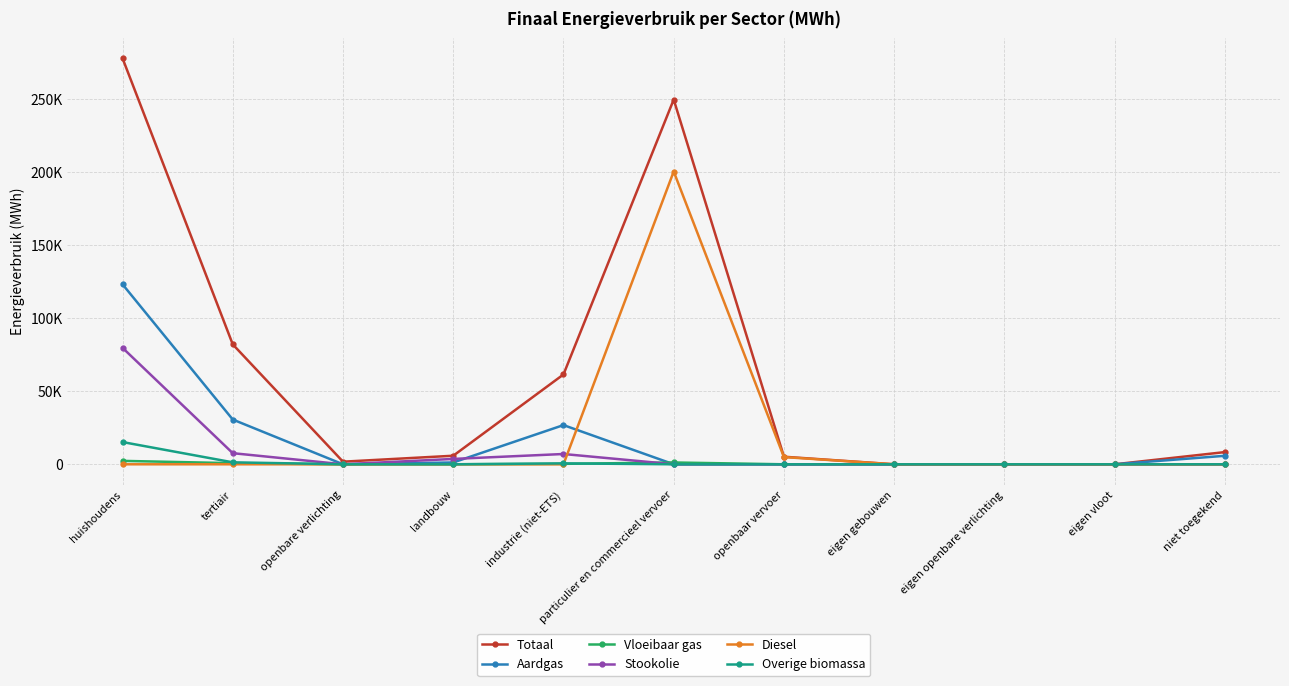

At which label is Aardgas closest to 61660?

tertiair